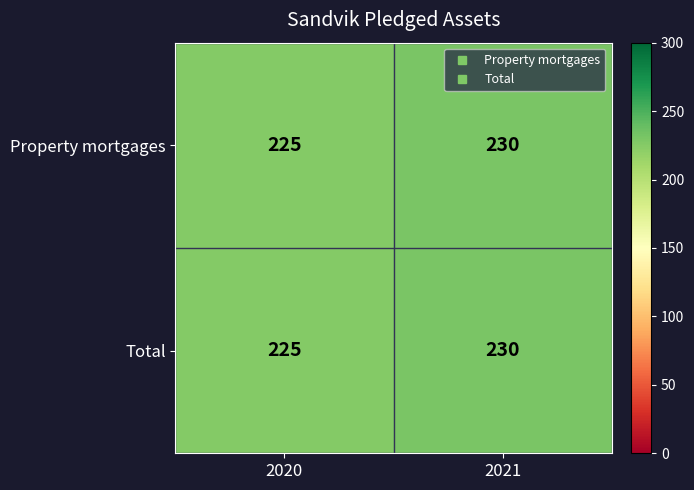

At which category does the chart reach its minimum across all series?

2020